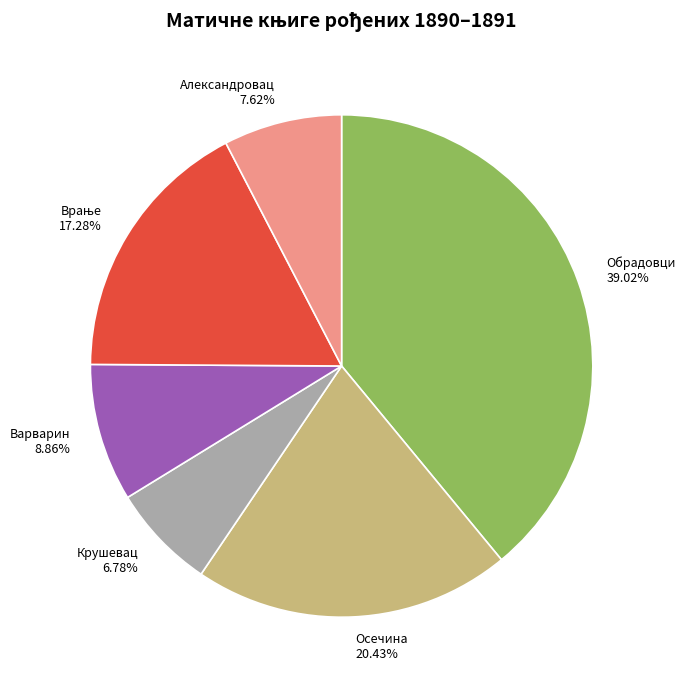

To the nearest percent, what is the difference between the largest and smallest slice percentages?

32%